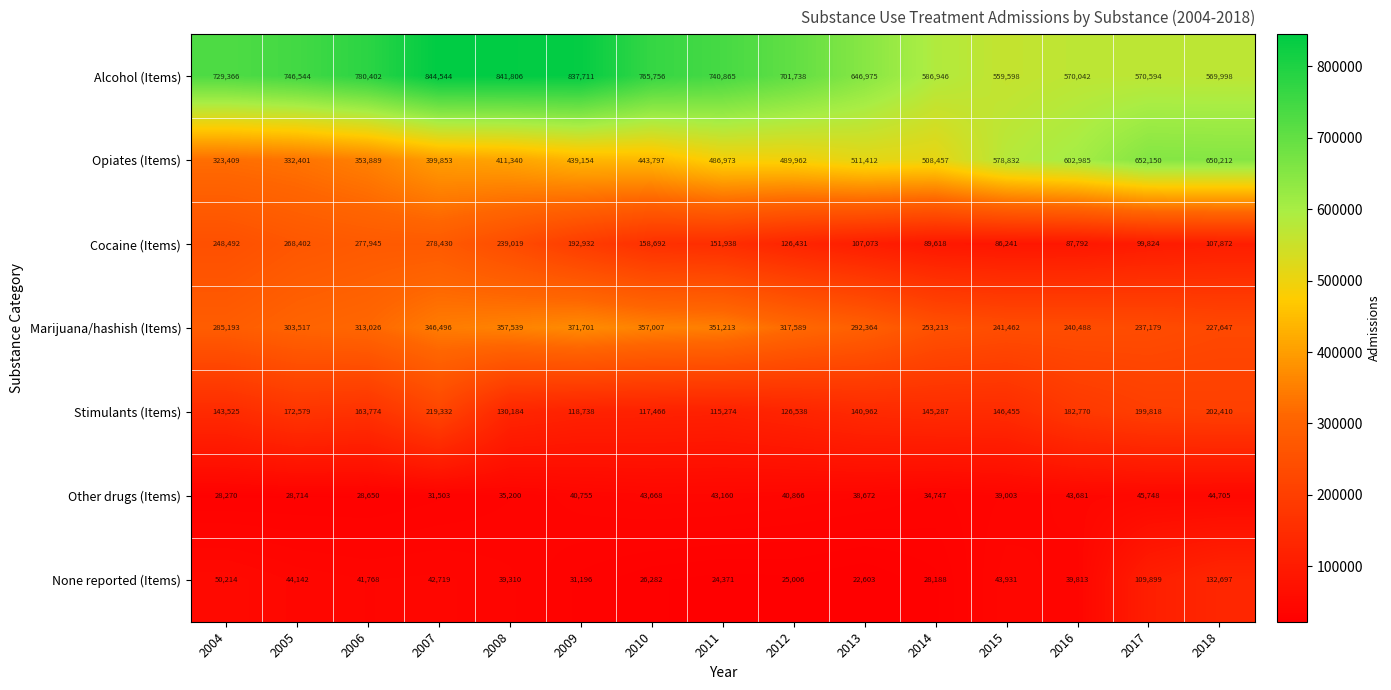

What is the average value of the Opiates (Items) series?

478988